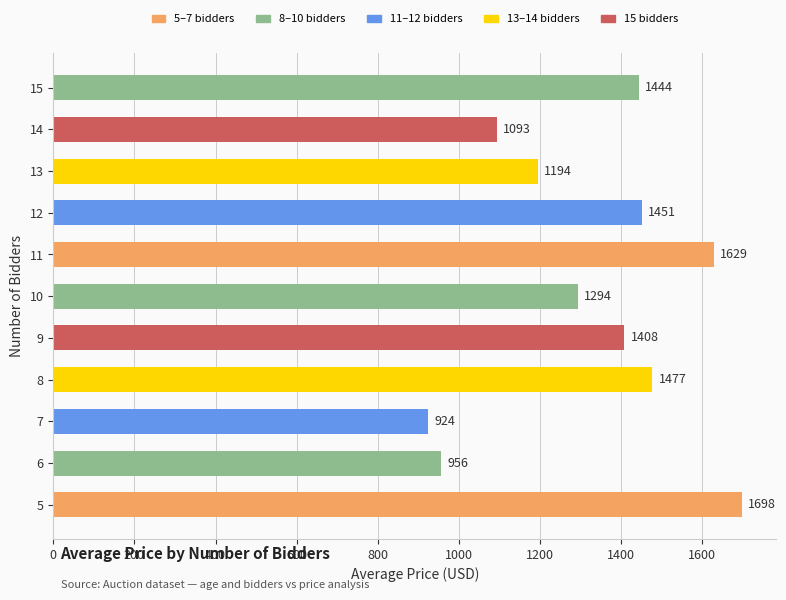

Is it true that the value at 7 is 924?

True